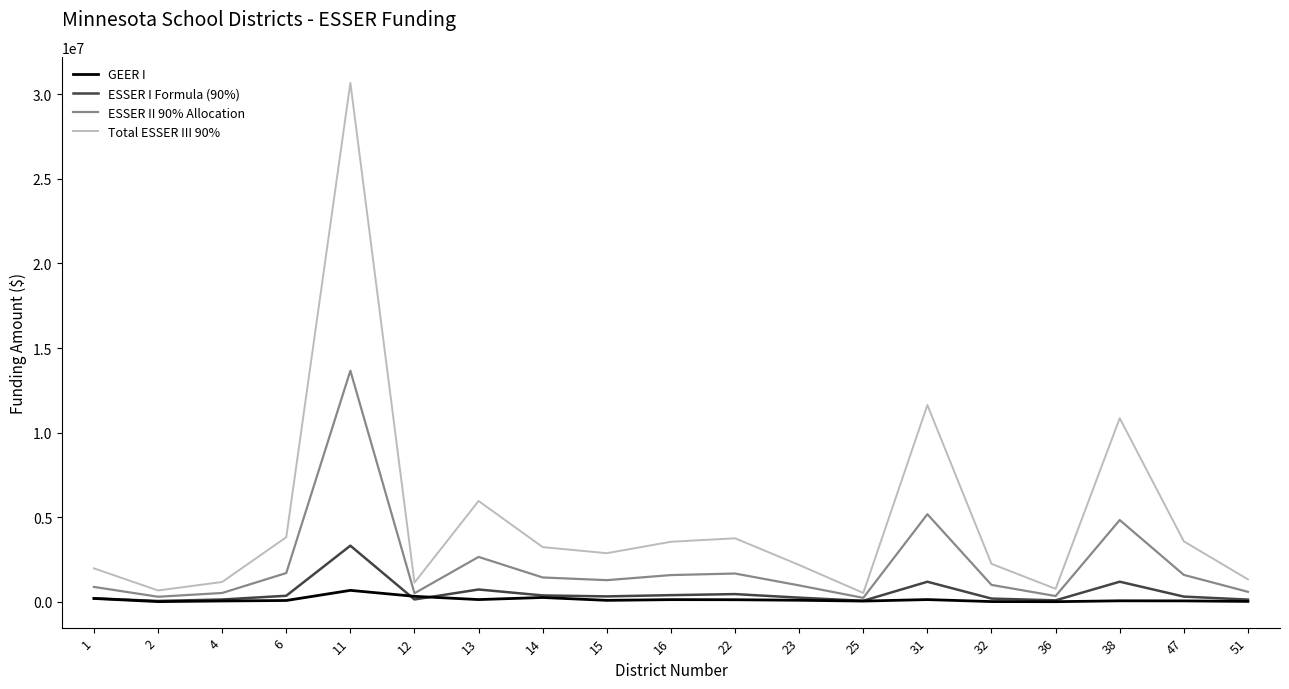

Where is the first local maximum for ESSER II 90% Allocation?

11